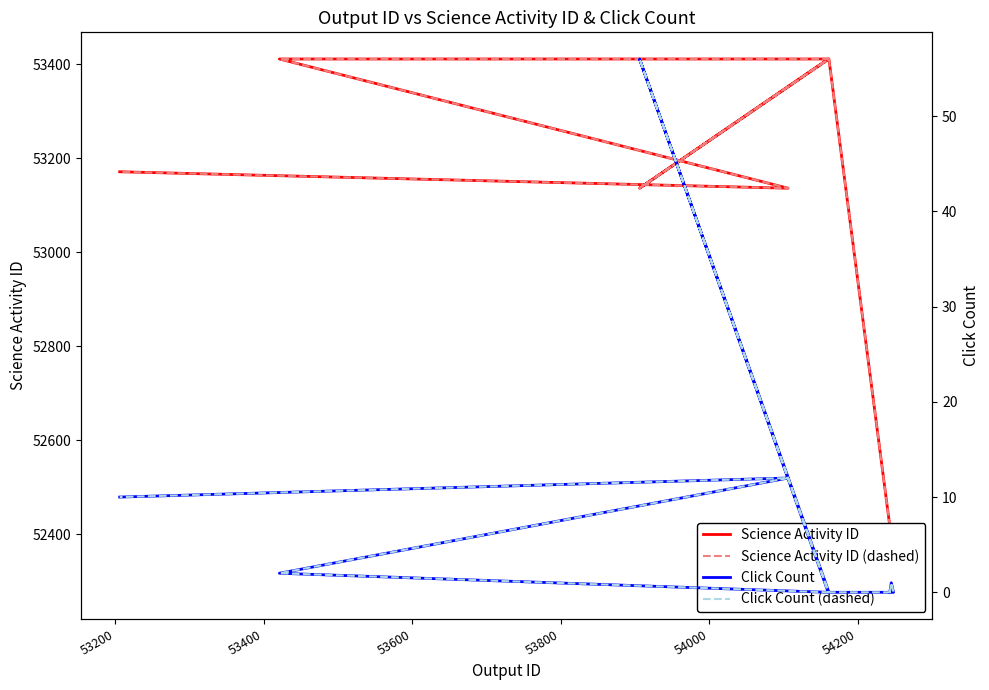

The Science Activity ID (dashed) series shows 21769 at 54200. True or false?

False